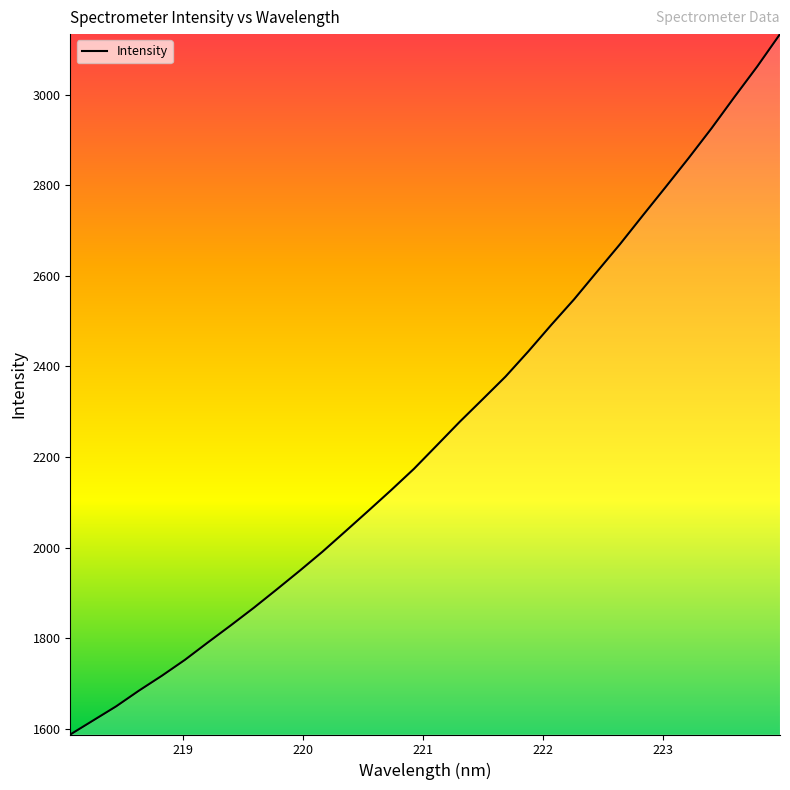

What is the smallest value displayed?

1587.5